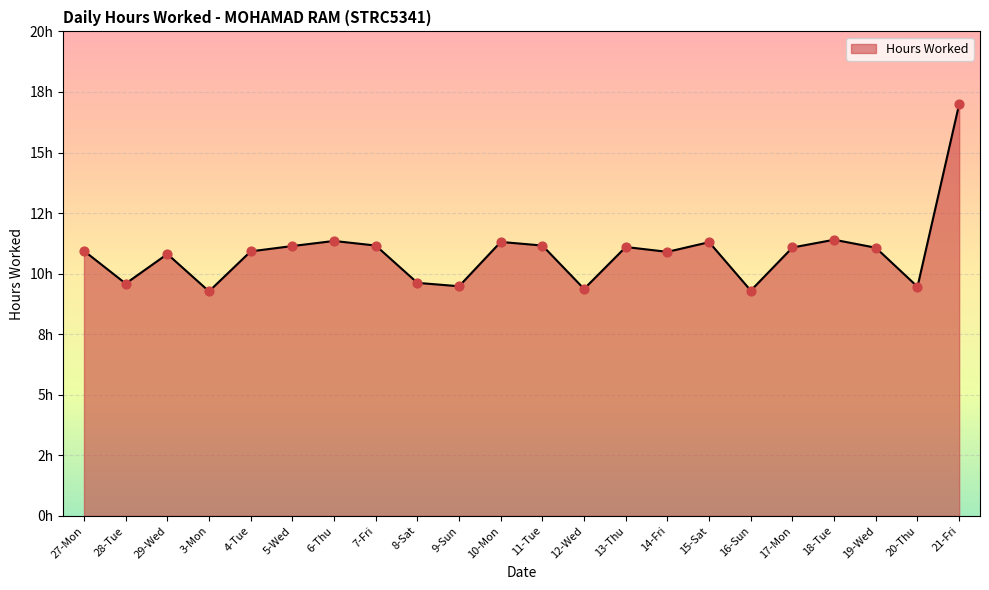

Is this an area chart (filled region under the line)?

Yes